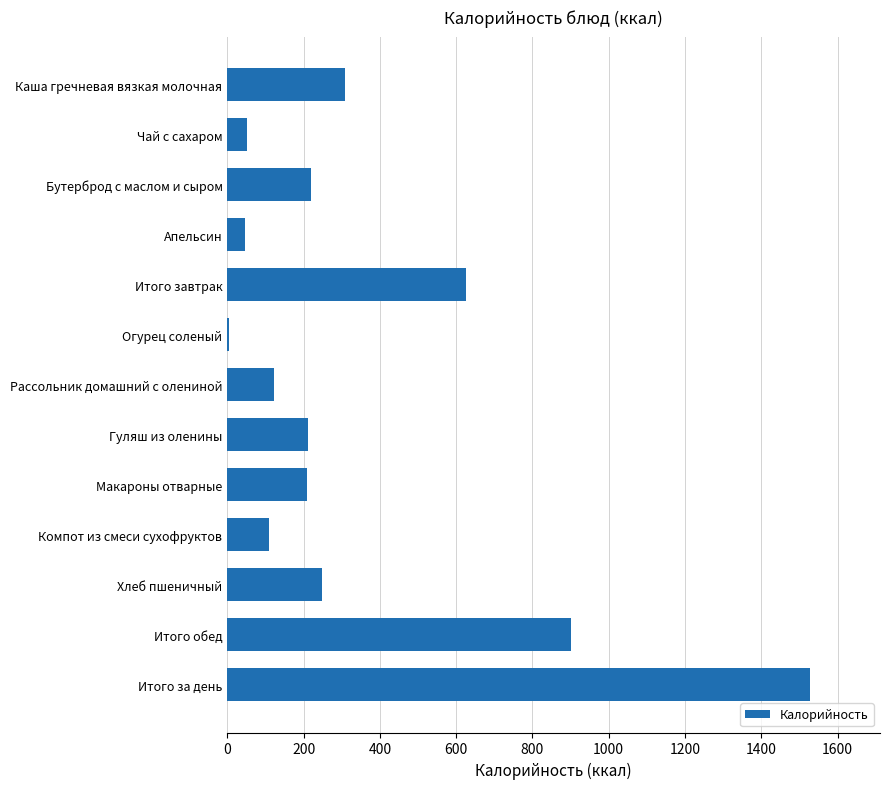

What is the change in value from Каша гречневая вязкая молочная to Компот из смеси сухофруктов?

-198